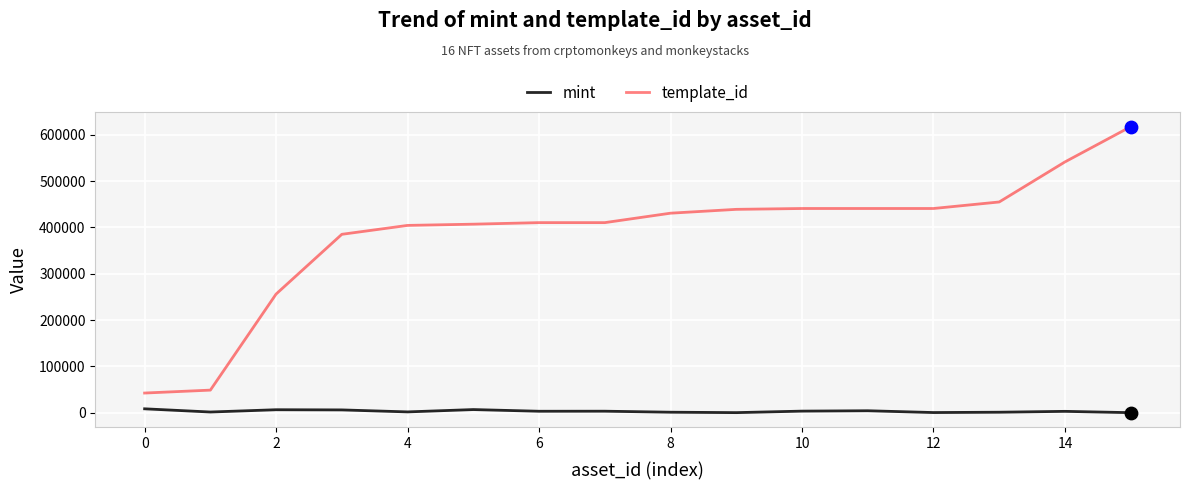

At how many categories does at least one series exceed 472221?

2